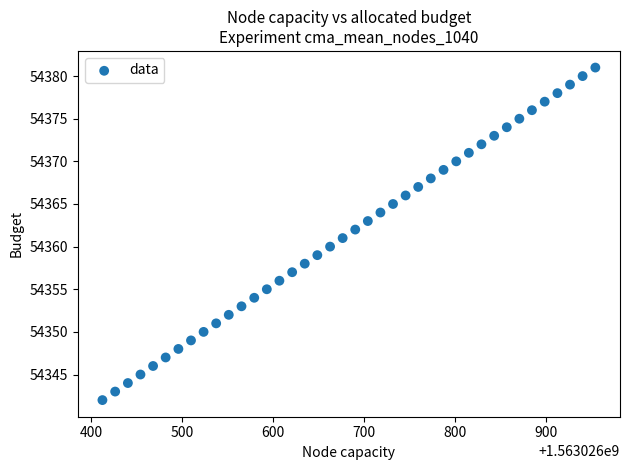

What is the range of Y values (max minus min)?

39